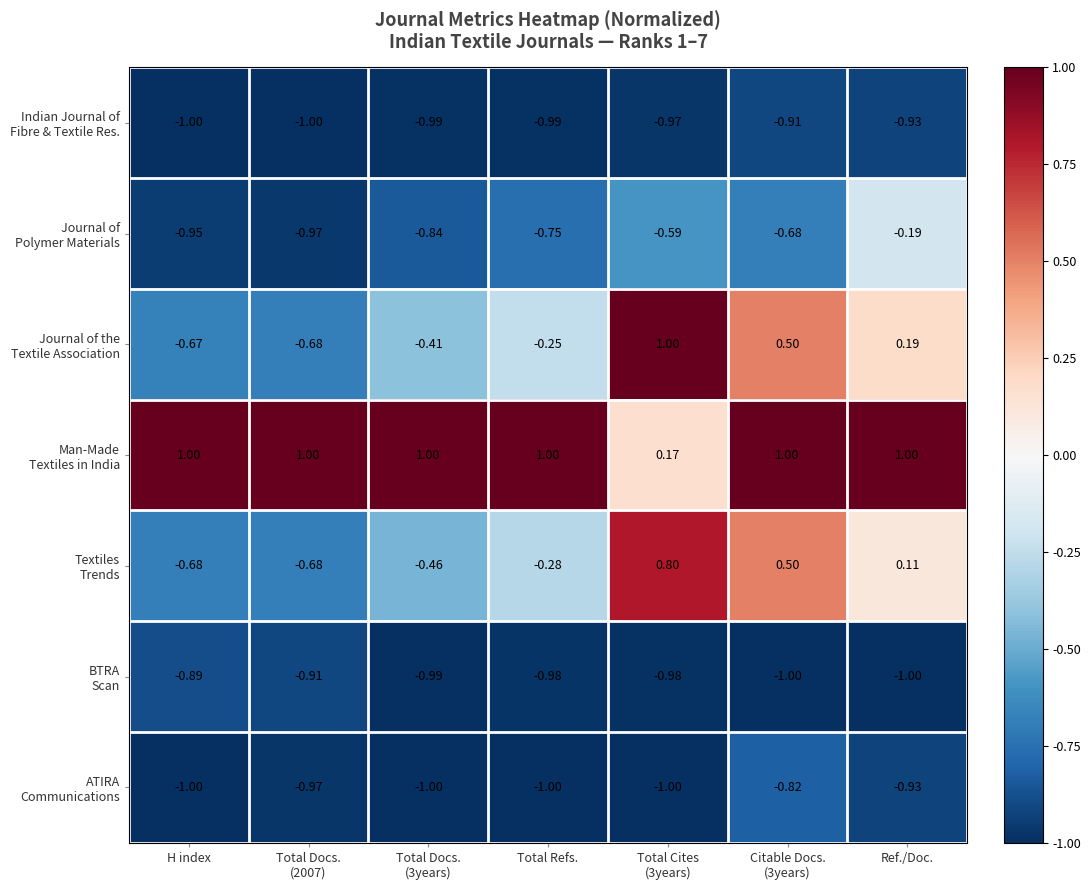

How many distinct data groups are displayed?

7